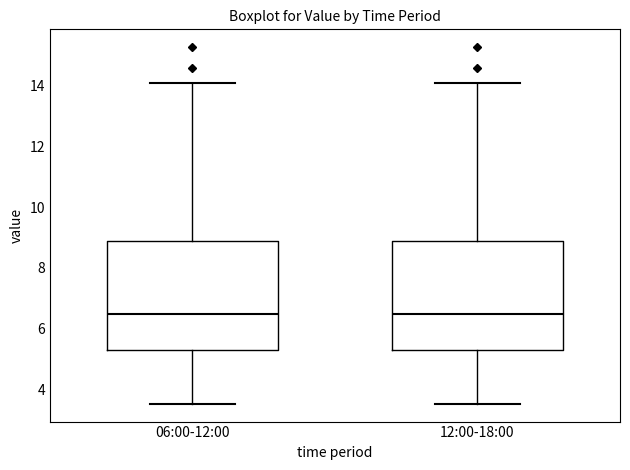

Reading left to right, transcribe this box plot: for each box, give where its median line is, the range the box spans, and where its two whiskers end, as read against the y-axis. The values are not printed on the chart, so give them approximately, as read against the axis.

06:00-12:00: median 6.4, box 5.2 to 9.0, whiskers 3.6 to 14.2
12:00-18:00: median 6.4, box 5.2 to 9.0, whiskers 3.6 to 14.2